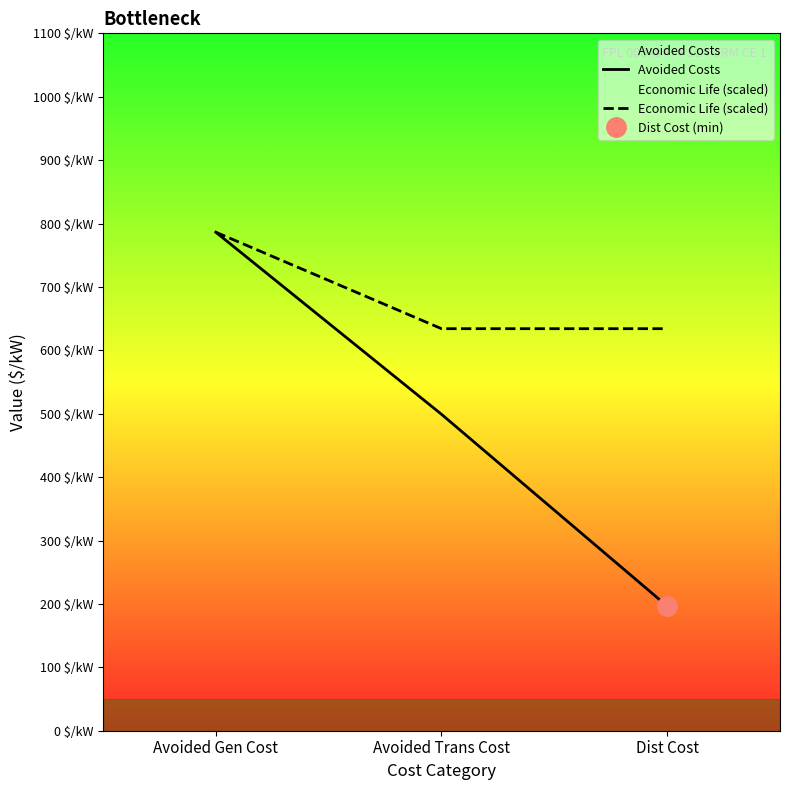

What is the greatest value displayed?

786.3